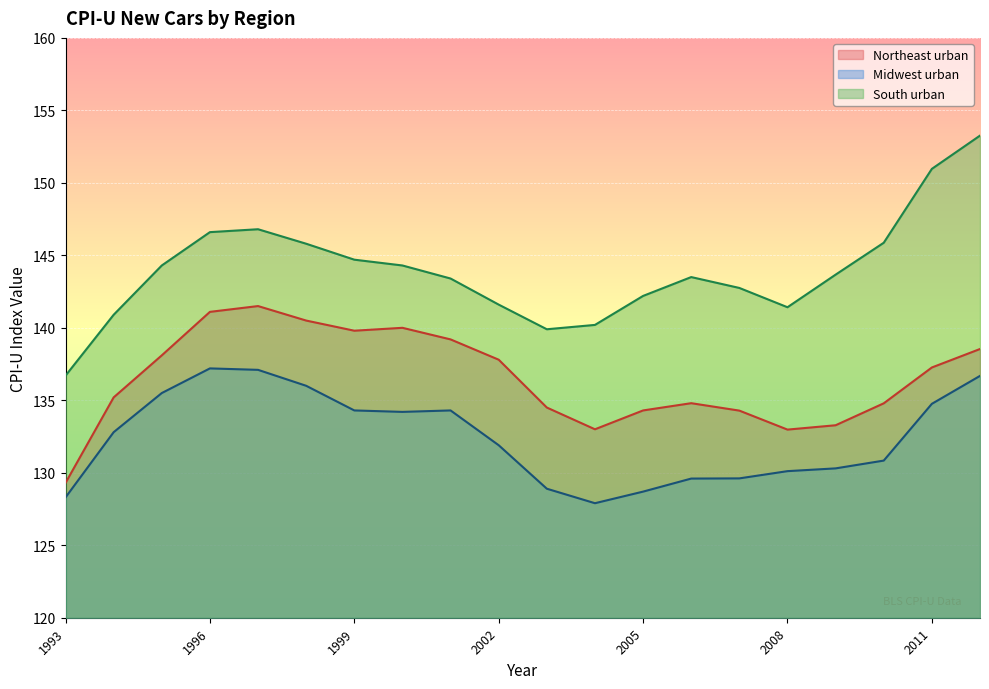

True or false: South urban and Midwest urban cross at least once.

False